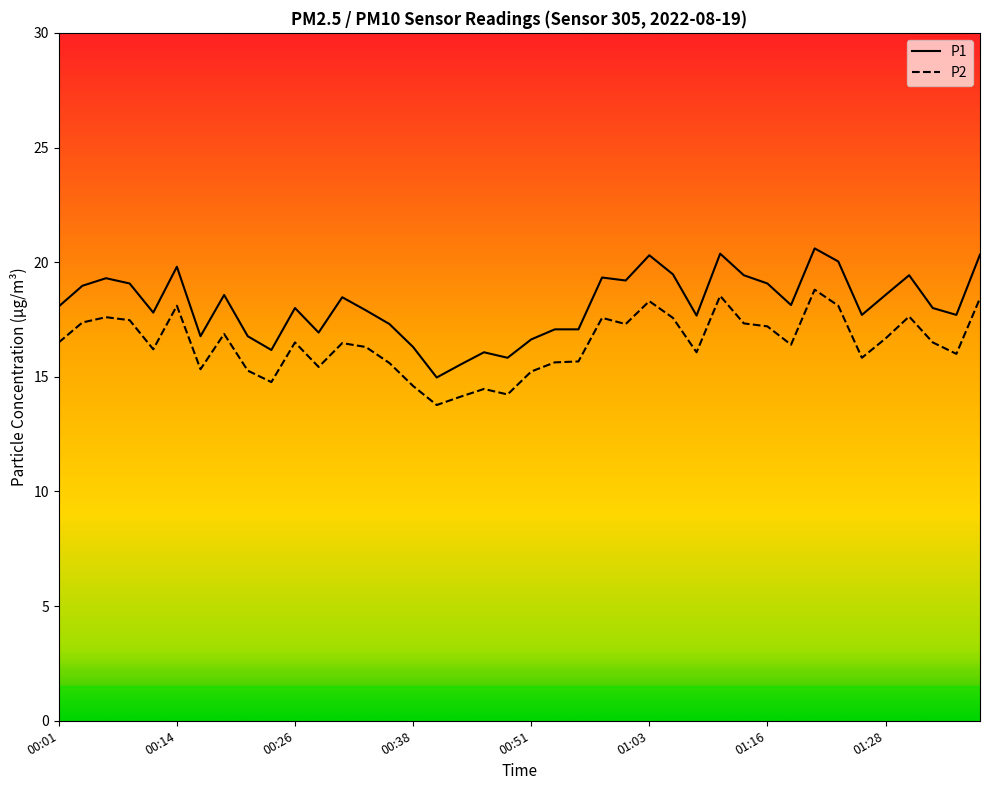

Which series has the largest range (max minus min)?

P1